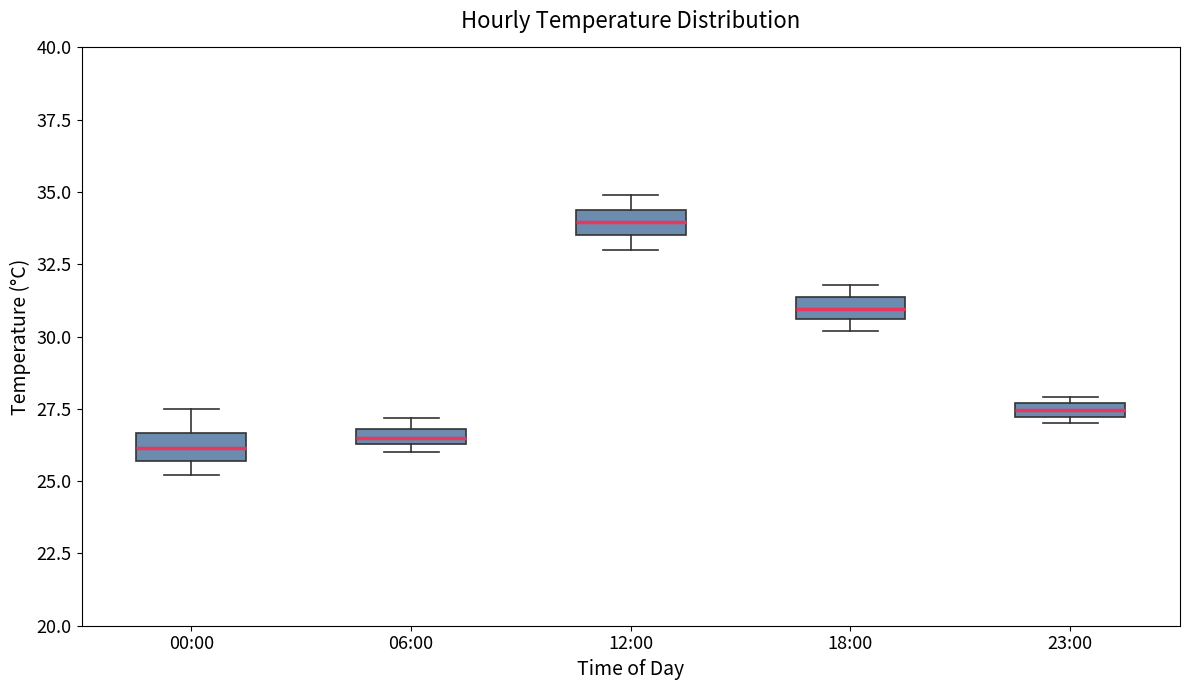

Where does the median line of the box for 00:00 sit on the y-axis? The values are not printed on the chart, so give them approximately, as read against the axis.

26.0